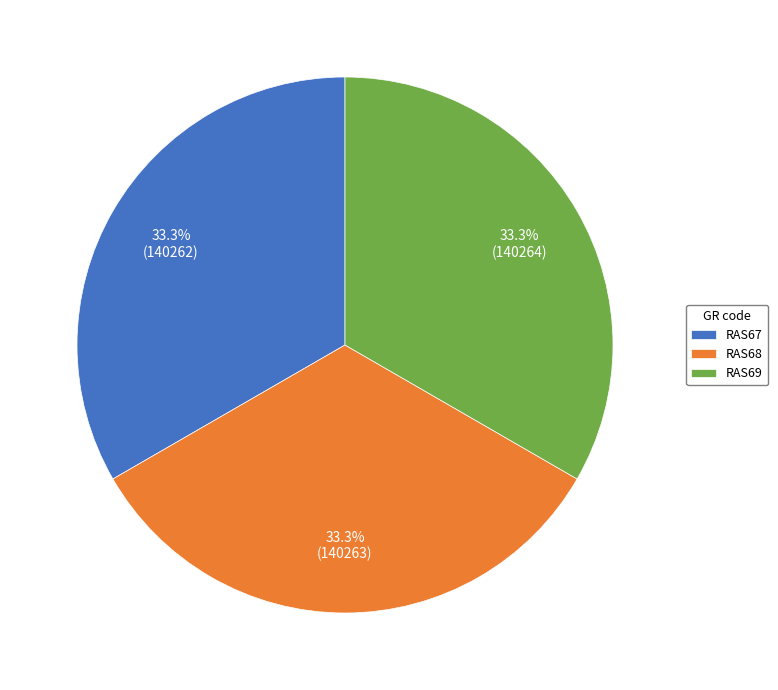

Is it true that RAS69 is 33% of the pie?

True